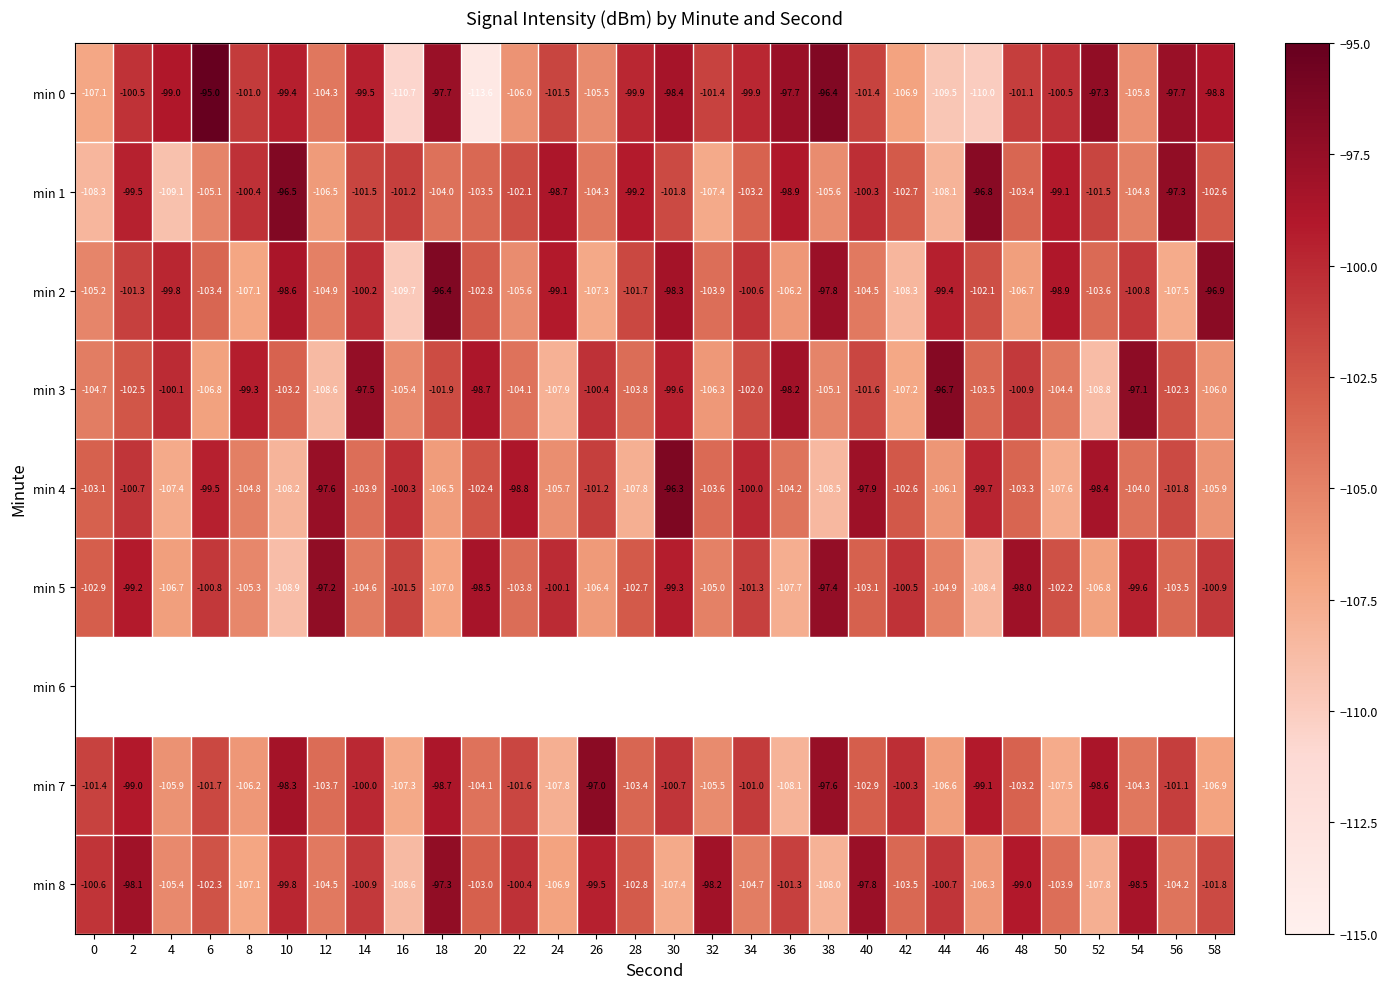

The min 3 series shows -65.5 at 30. True or false?

False